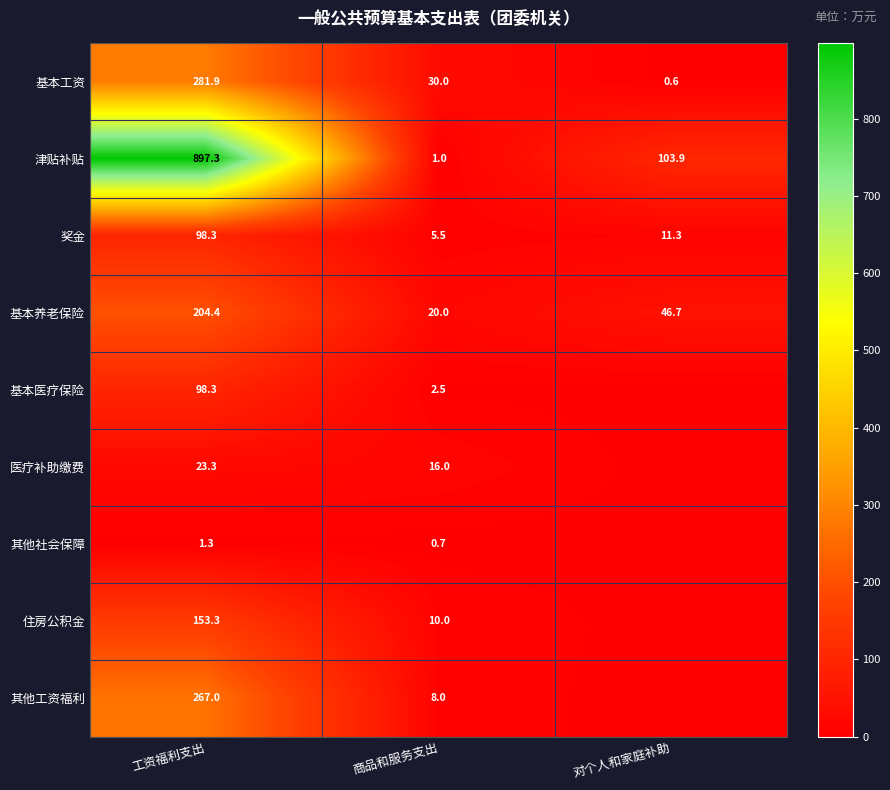

What is the spread (max minus min) of values at 对个人和家庭补助?

103.9